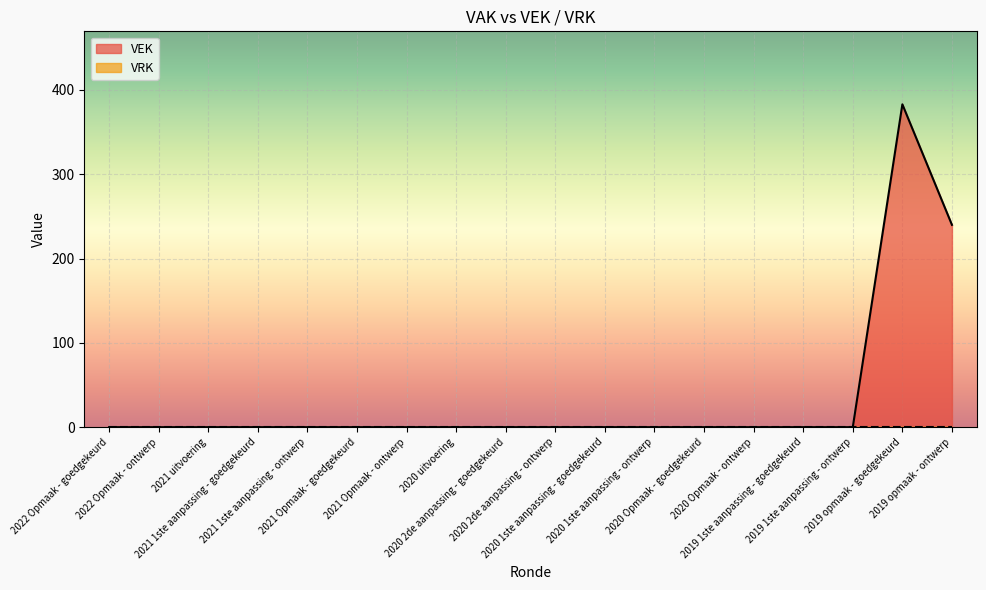

How many points are higher than both their immediate neighbors (excluding endpoints)?

1